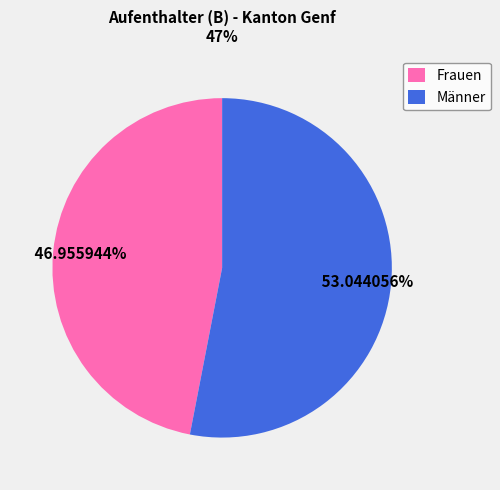

Rank the categories by value from lowest to highest.

Frauen, Männer